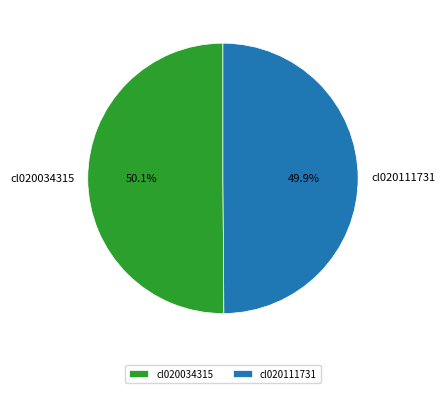

Is there a majority slice in this chart?

Yes